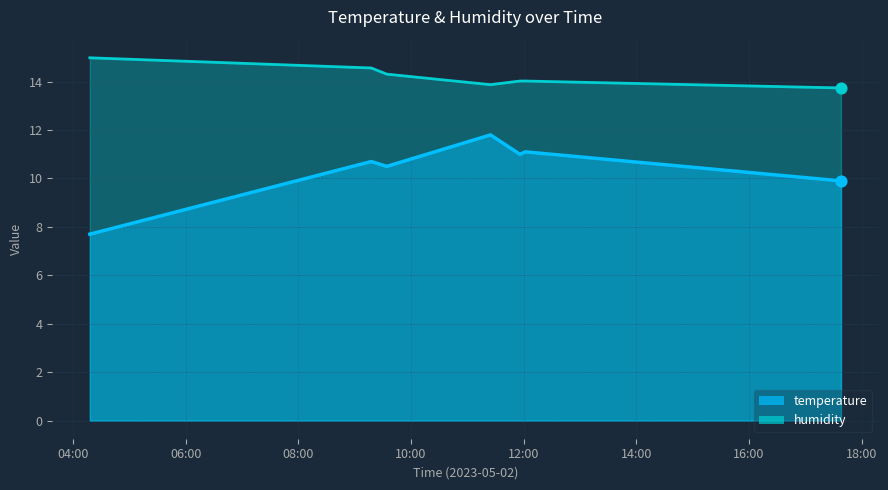

What are all the series names shown in the legend?

temperature, humidity